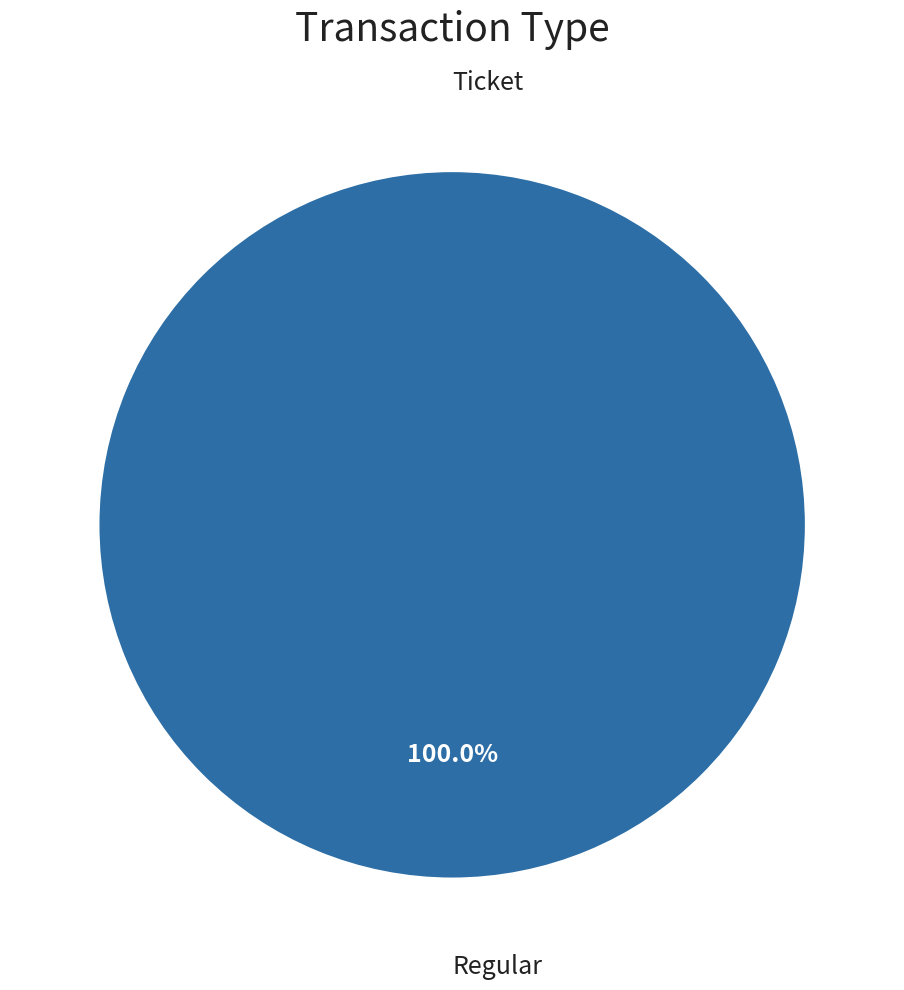

The Ticket slice represents 11% of the pie. True or false?

False